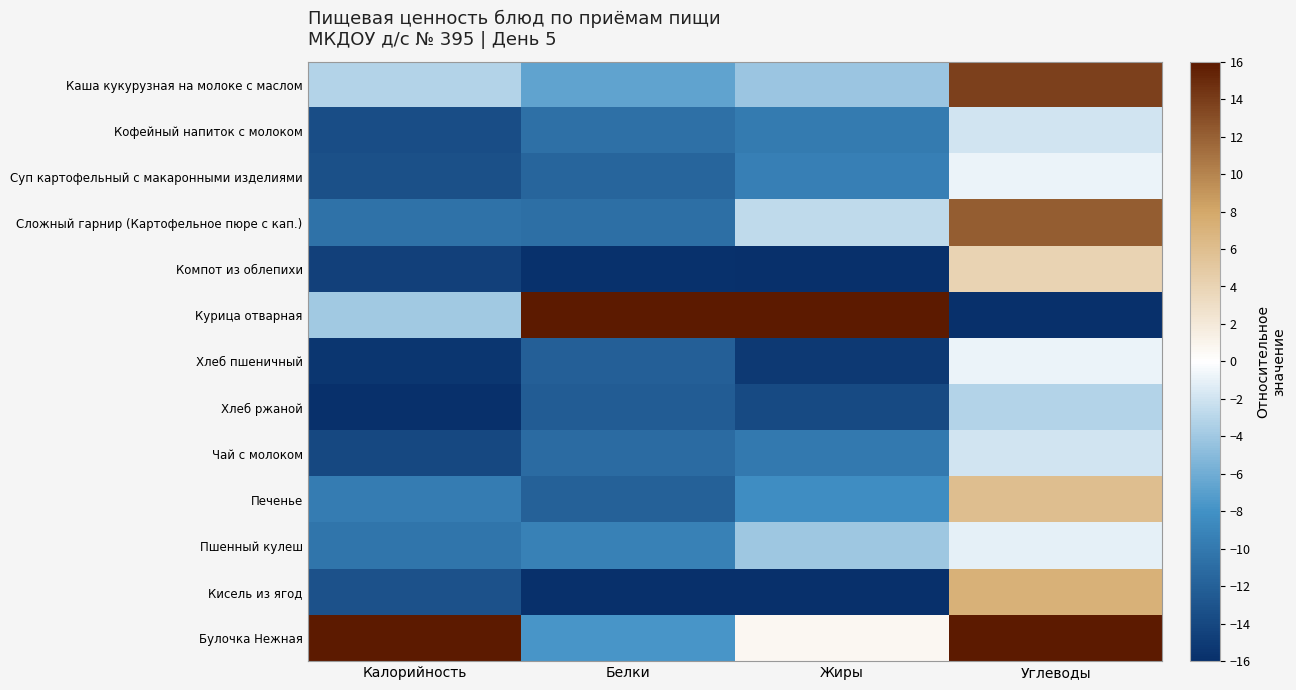

Which series has the widest spread of values?

Курица отварная